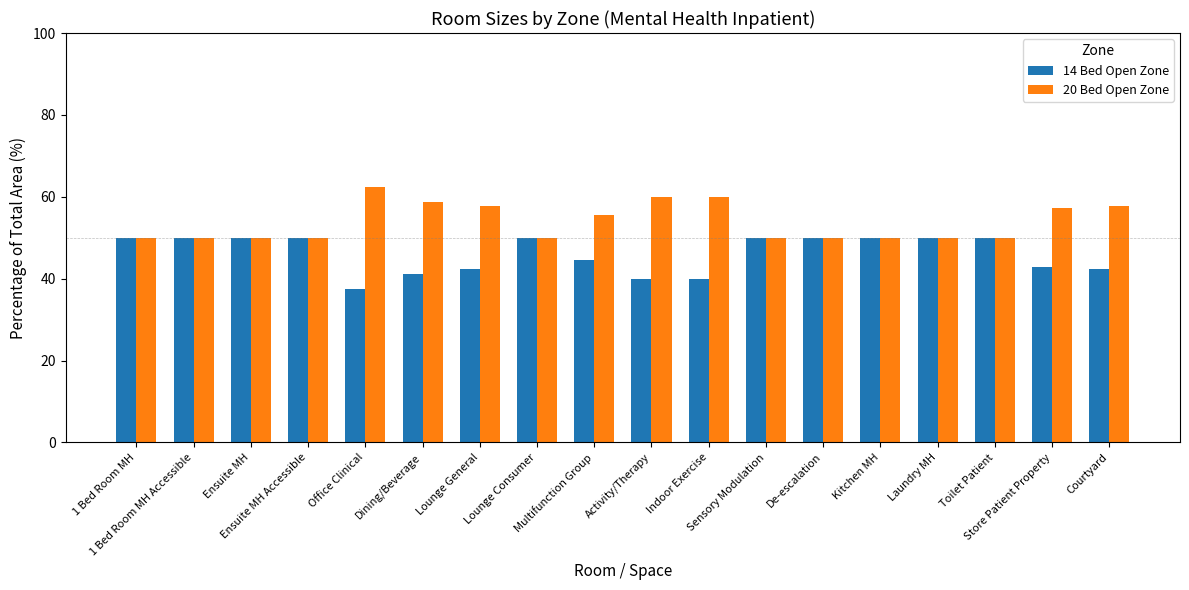

Rank the series by their average value, from highest to lowest.

20 Bed Open Zone, 14 Bed Open Zone